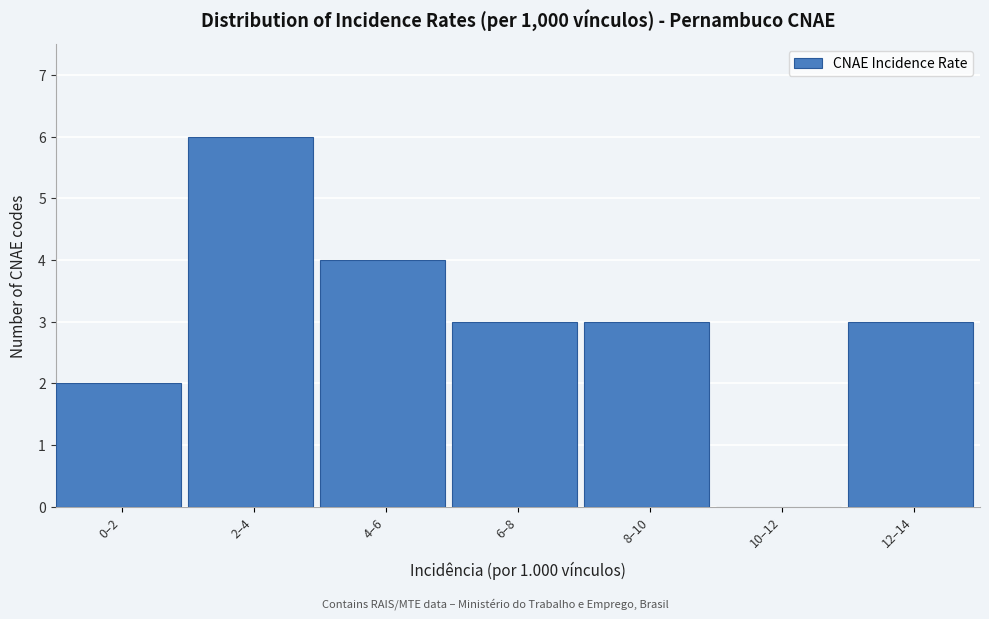

Reading right to left, list all the values displayed in this chart.

12–14=3	10–12=0	8–10=3	6–8=3	4–6=4	2–4=6	0–2=2